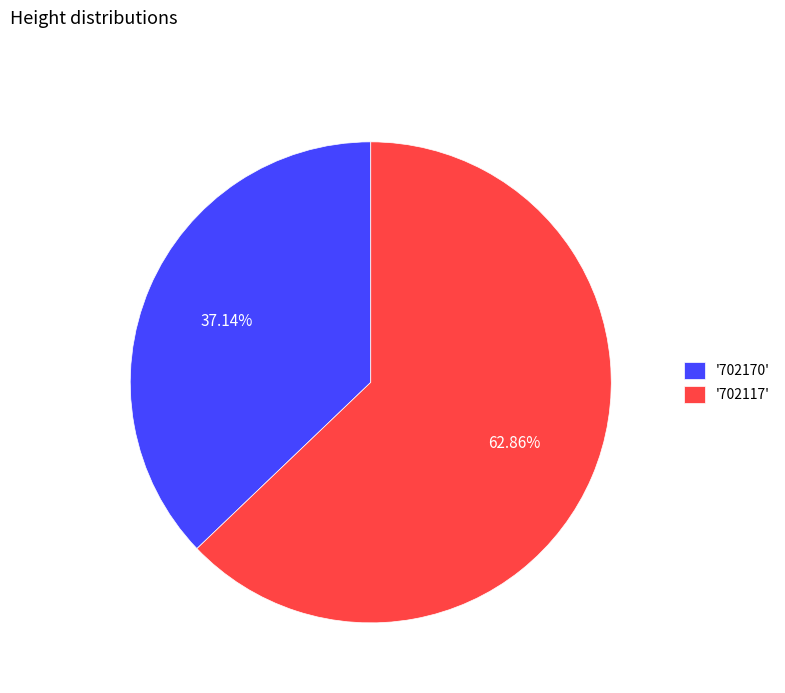

Is the sum of '702170' and '702117' greater than half?

Yes